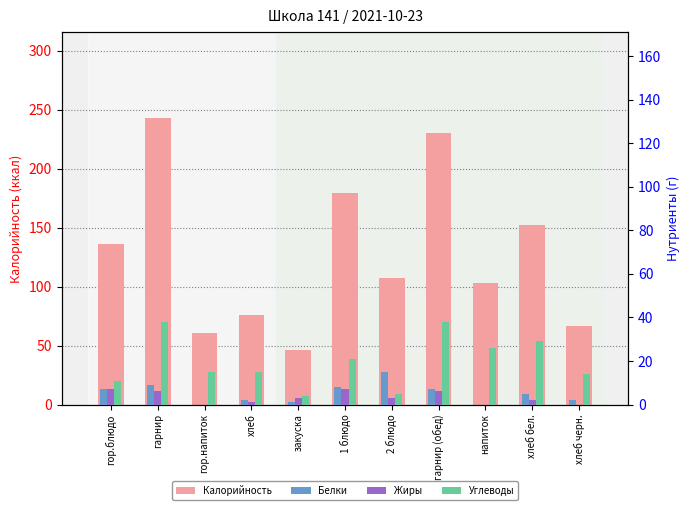

Which series has the widest spread of values?

Калорийность